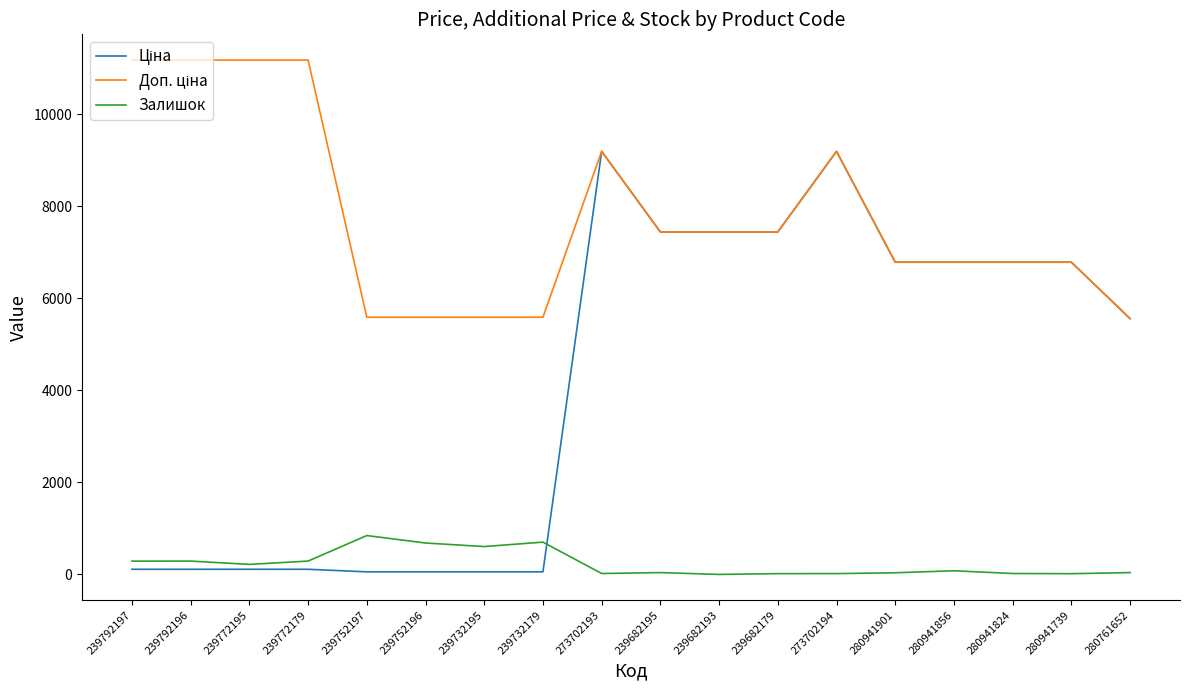

The Залишок series shows 211.9 at 239752197. True or false?

False